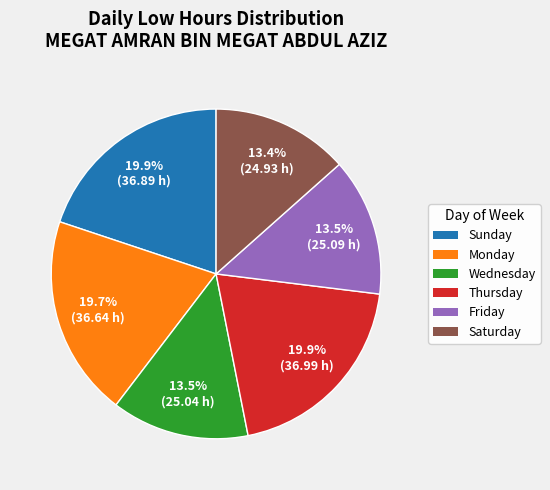

Is there a majority slice in this chart?

No